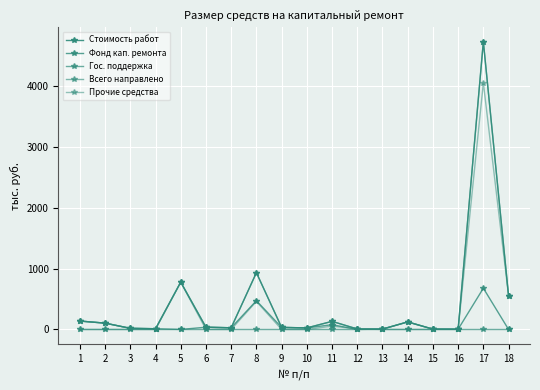

Does the chart have visible grid lines?

Yes